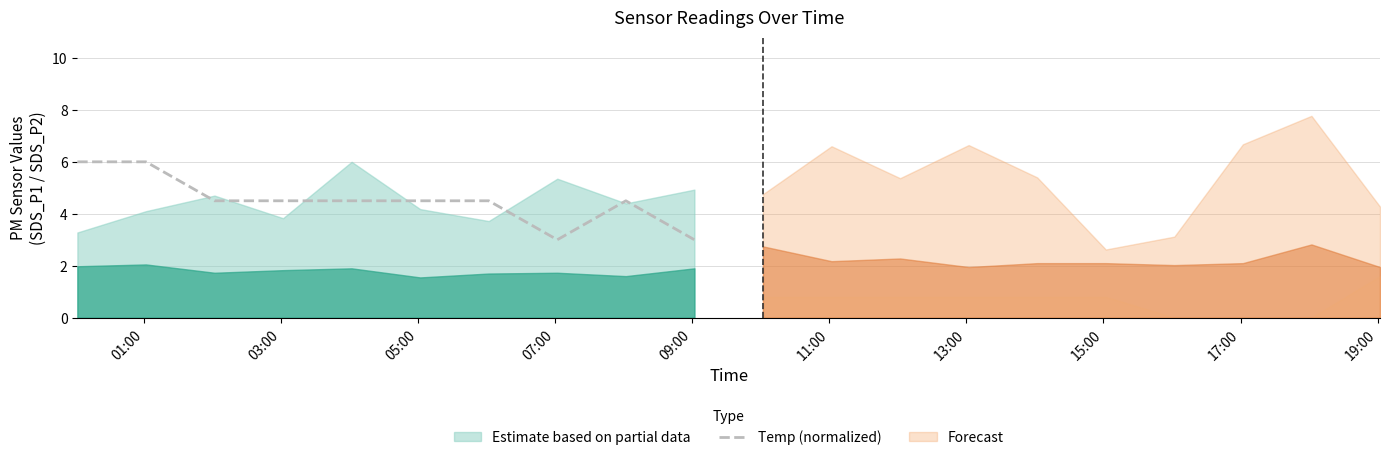

Count the number of values greater than 4.

8